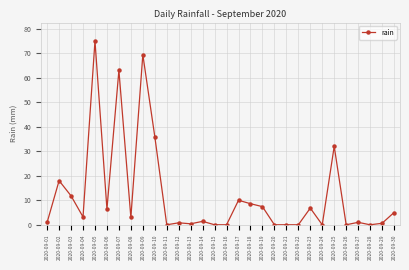

At which label does the data first exceed 3?

2020-09-02